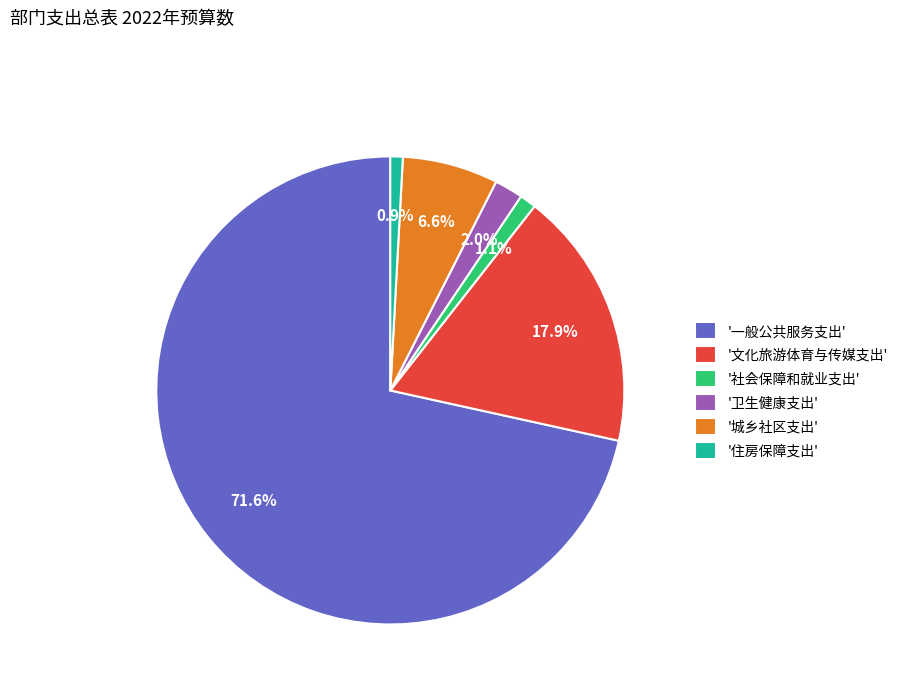

Which slice represents more than half of the pie?

'一般公共服务支出'